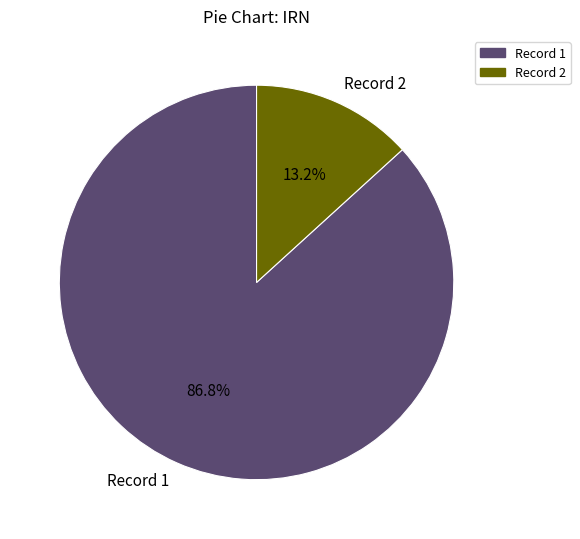

Count the number of slices in the pie.

2